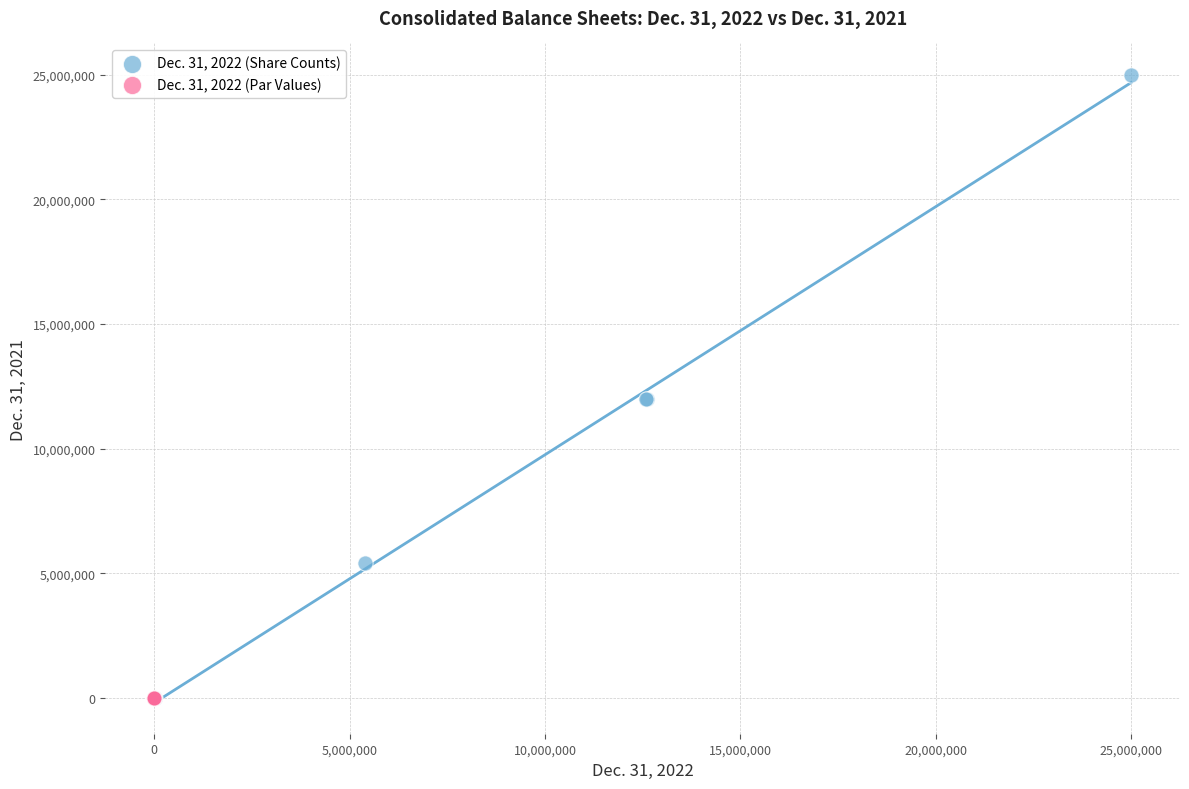

Which series has the widest spread of Y values?

Dec. 31, 2022 (Share Counts)